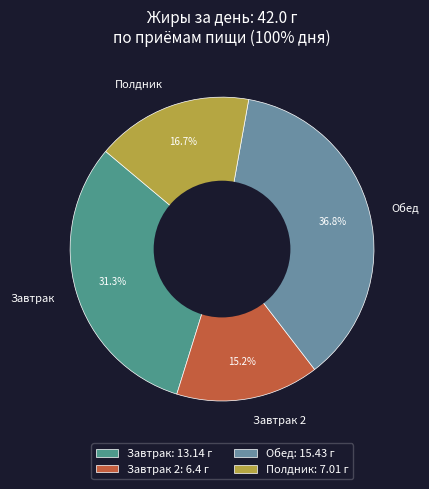

Which slice is the largest?

Обед